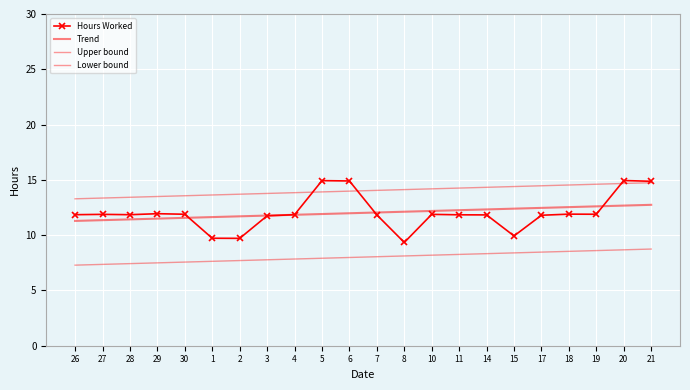

Reading right to left, list all the values displayed in this chart.

Hours Worked: 21=14.9	20=14.9	19=11.9	18=11.9	17=11.8	15=9.9	14=11.8	11=11.8	10=11.9	8=9.3	7=11.8	6=14.9	5=14.9	4=11.8	3=11.8	2=9.7	1=9.7	30=11.9	29=11.9	28=11.8	27=11.9	26=11.8
Trend: 21=12.7	20=12.7	19=12.6	18=12.5	17=12.5	15=12.4	14=12.3	11=12.3	10=12.2	8=12.1	7=12.0	6=12.0	5=11.9	4=11.8	3=11.8	2=11.7	1=11.6	30=11.6	29=11.5	28=11.4	27=11.4	26=11.3
Upper bound: 21=14.7	20=14.7	19=14.6	18=14.5	17=14.5	15=14.4	14=14.3	11=14.3	10=14.2	8=14.1	7=14.0	6=14.0	5=13.9	4=13.8	3=13.8	2=13.7	1=13.6	30=13.6	29=13.5	28=13.4	27=13.4	26=13.3
Lower bound: 21=8.7	20=8.7	19=8.6	18=8.5	17=8.5	15=8.4	14=8.3	11=8.3	10=8.2	8=8.1	7=8.0	6=8.0	5=7.9	4=7.8	3=7.8	2=7.7	1=7.6	30=7.6	29=7.5	28=7.4	27=7.4	26=7.3